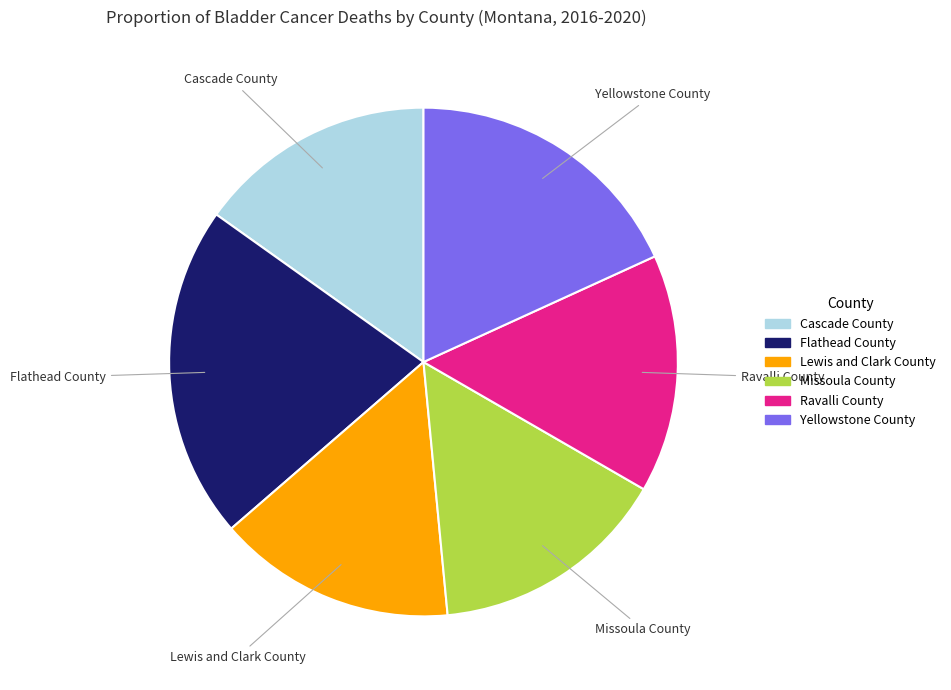

Between Yellowstone County and Flathead County, which is larger?

Flathead County